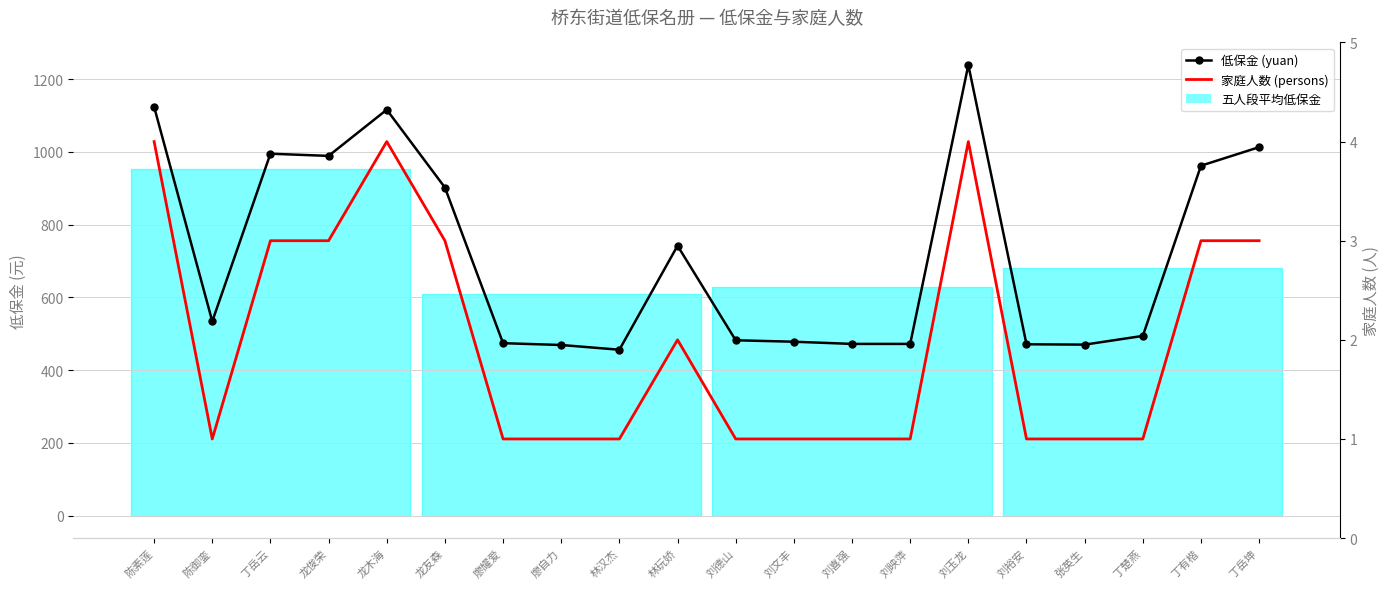

Which series has the largest total across all categories?

低保金 (yuan)